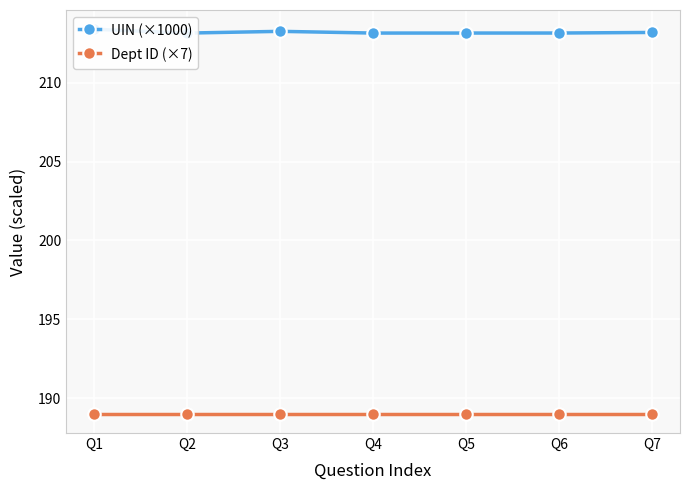

True or false: Dept ID (×7) and UIN (×1000) cross at least once.

False